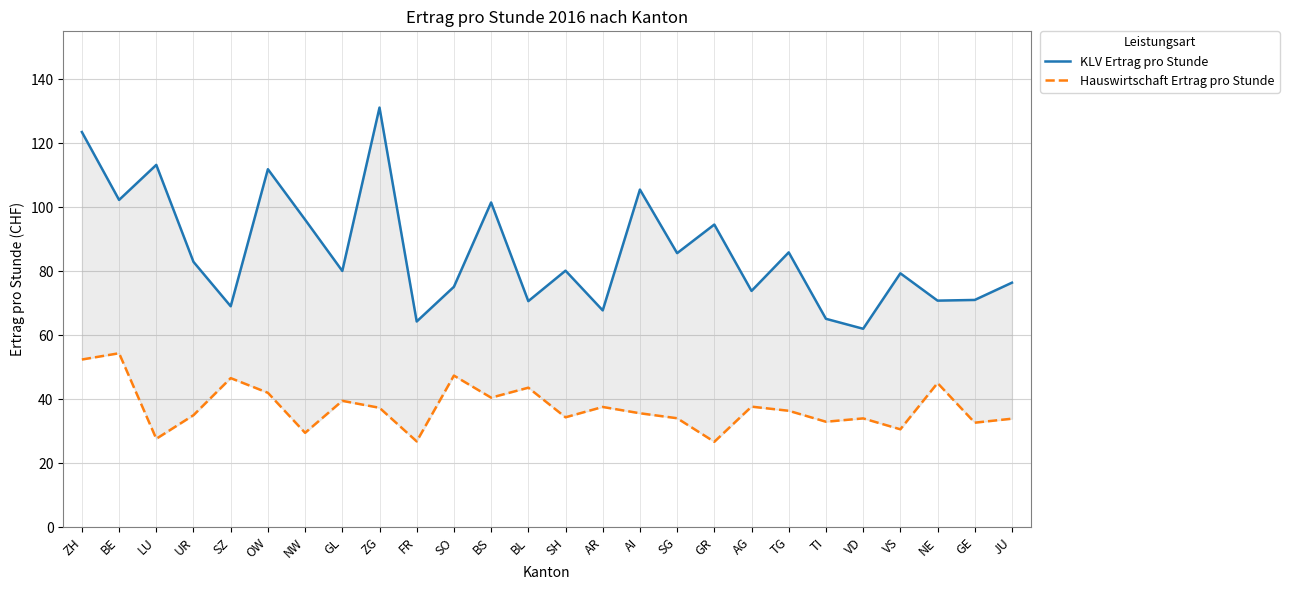

At which label does Hauswirtschaft Ertrag pro Stunde reach its minimum?

GR